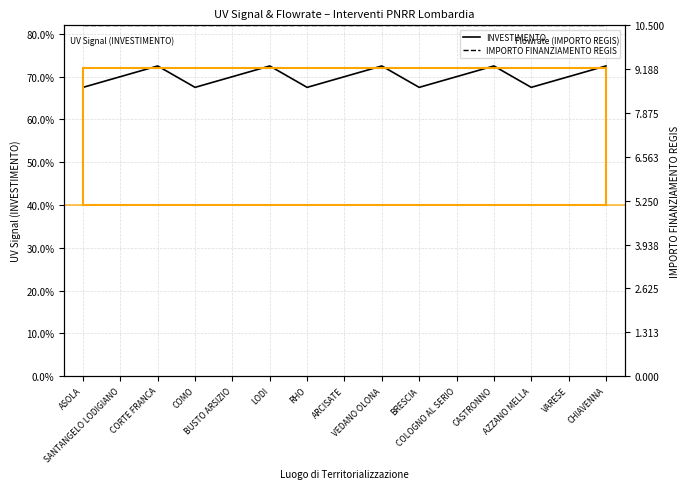

True or false: IMPORTO FINANZIAMENTO REGIS and INVESTIMENTO intersect in this chart.

False